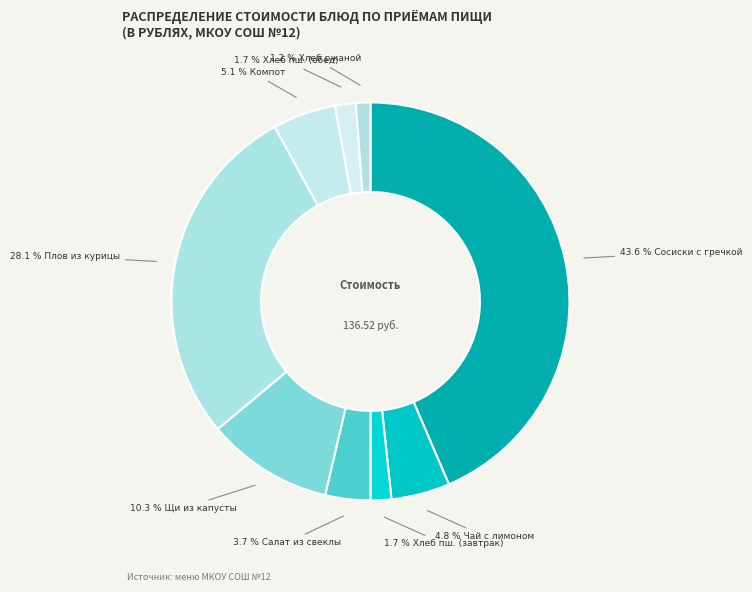

How many slices are in this pie chart?

9